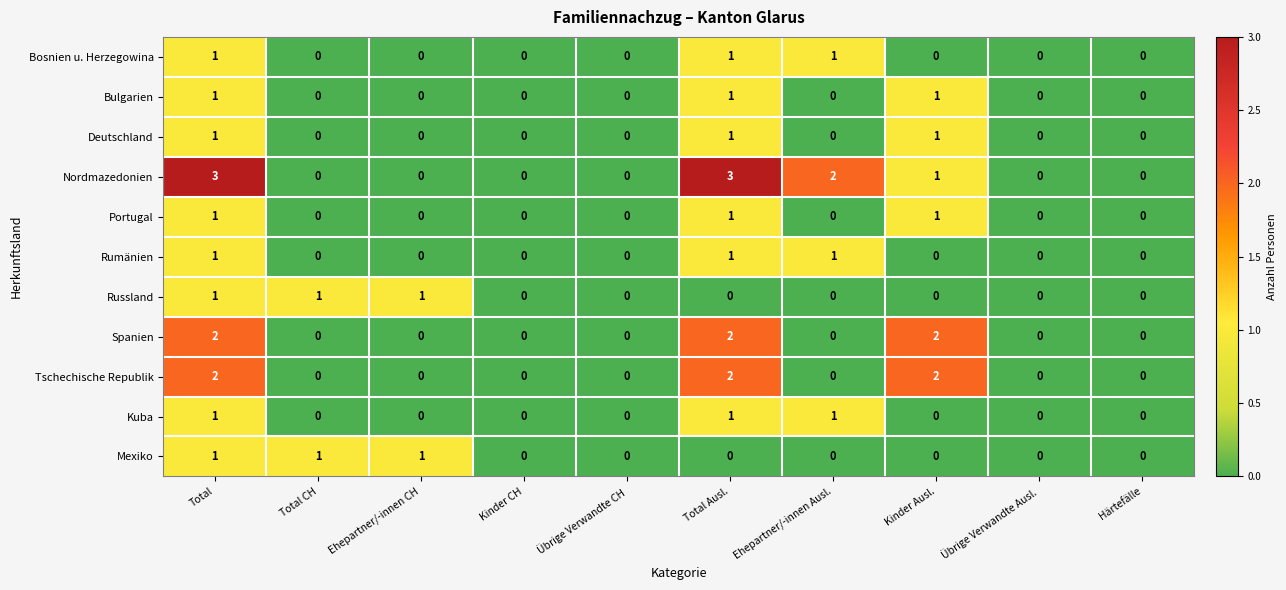

The Bosnien u. Herzegowina series shows 0 at Ehepartner/-innen CH. True or false?

True